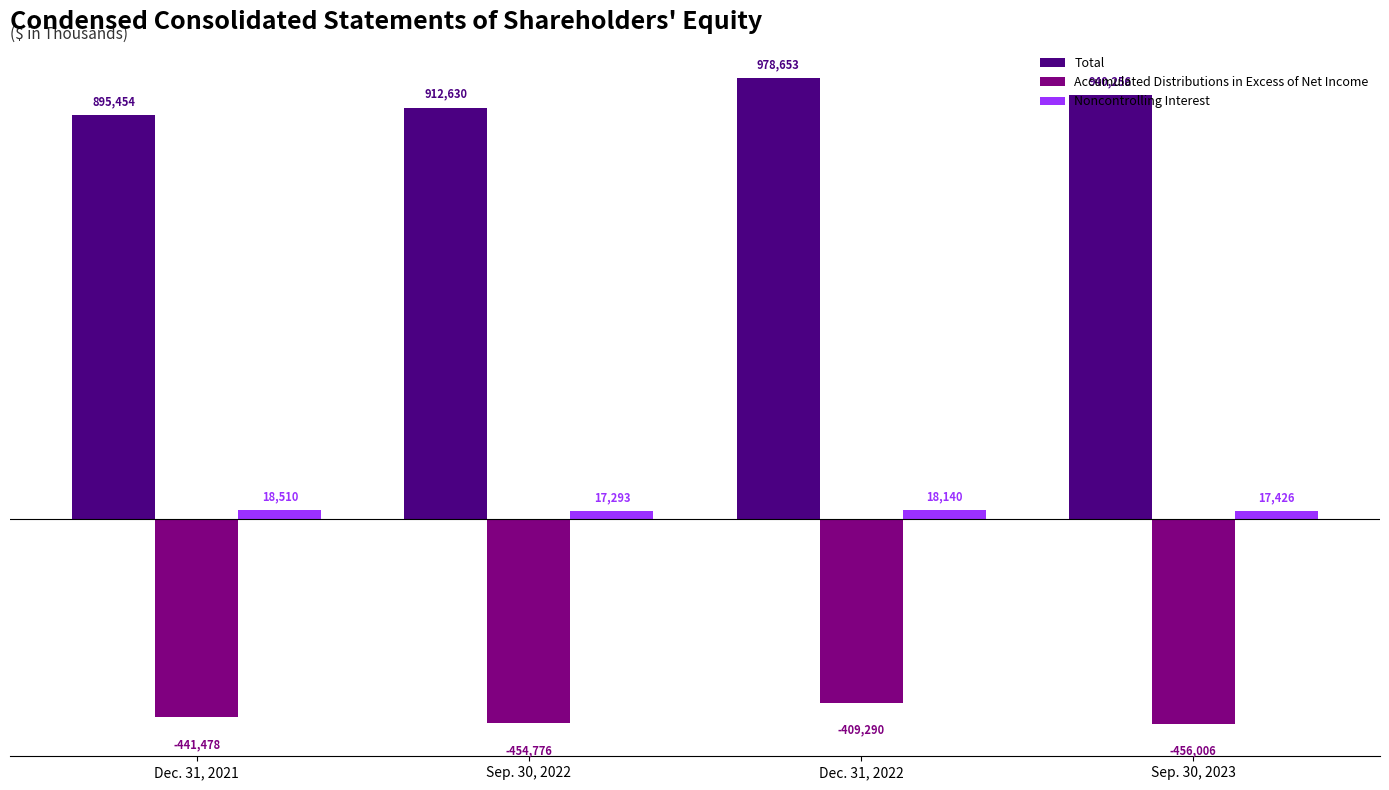

How many groups of bars are there?

4